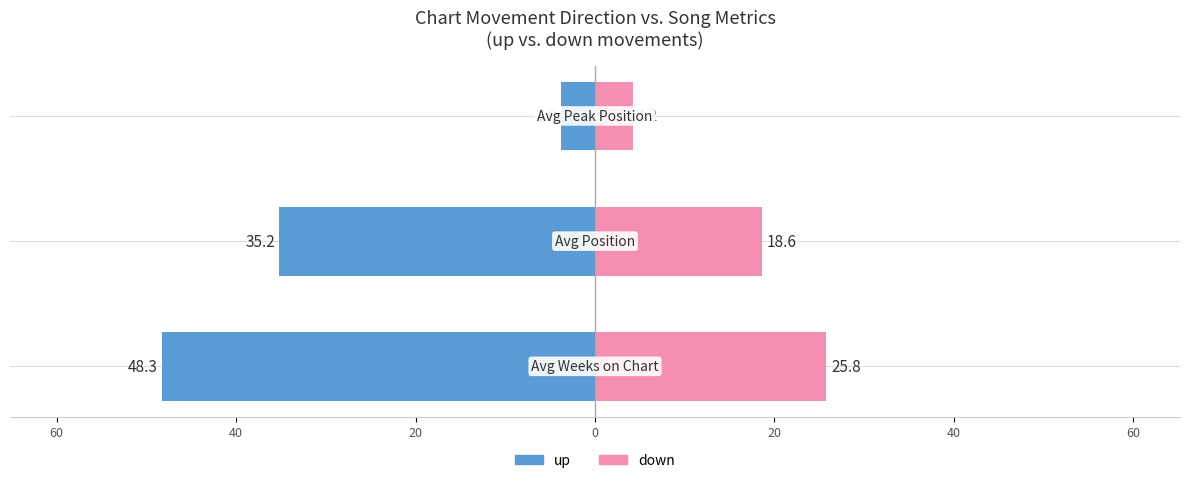

At how many categories does at least one series exceed -4?

3